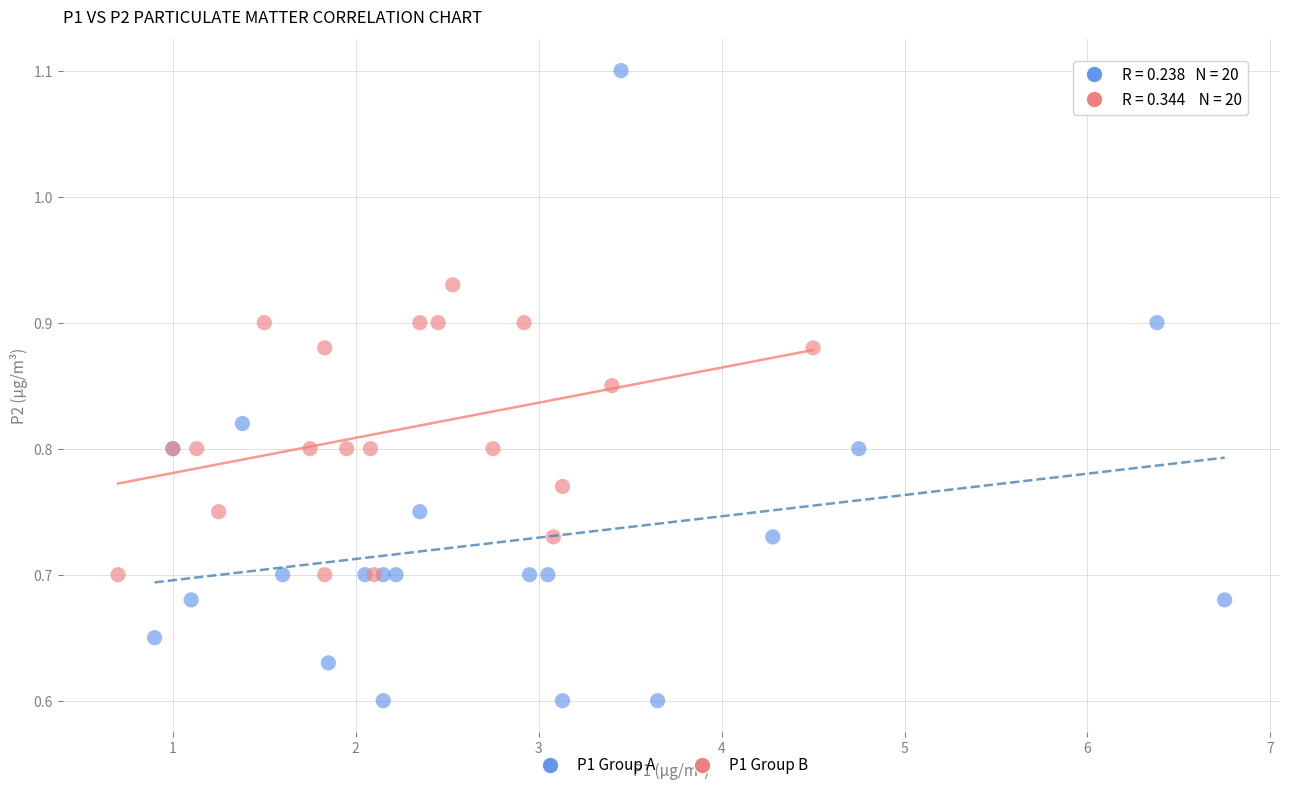

Which series reaches the maximum Y coordinate?

P1 Group A